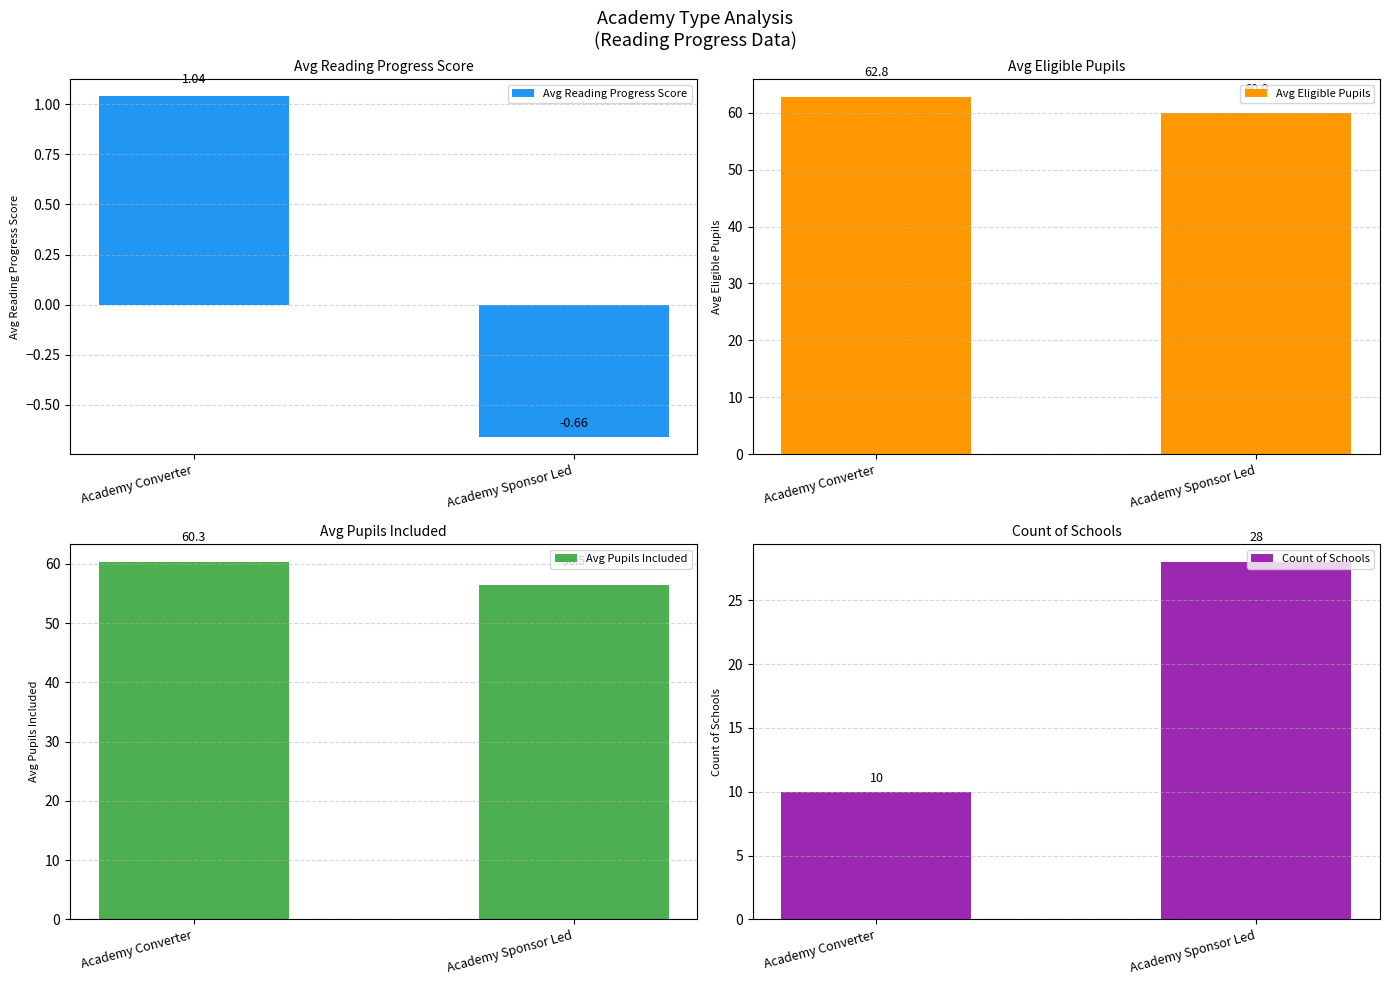

Which series has the largest total across all categories?

Avg Eligible Pupils